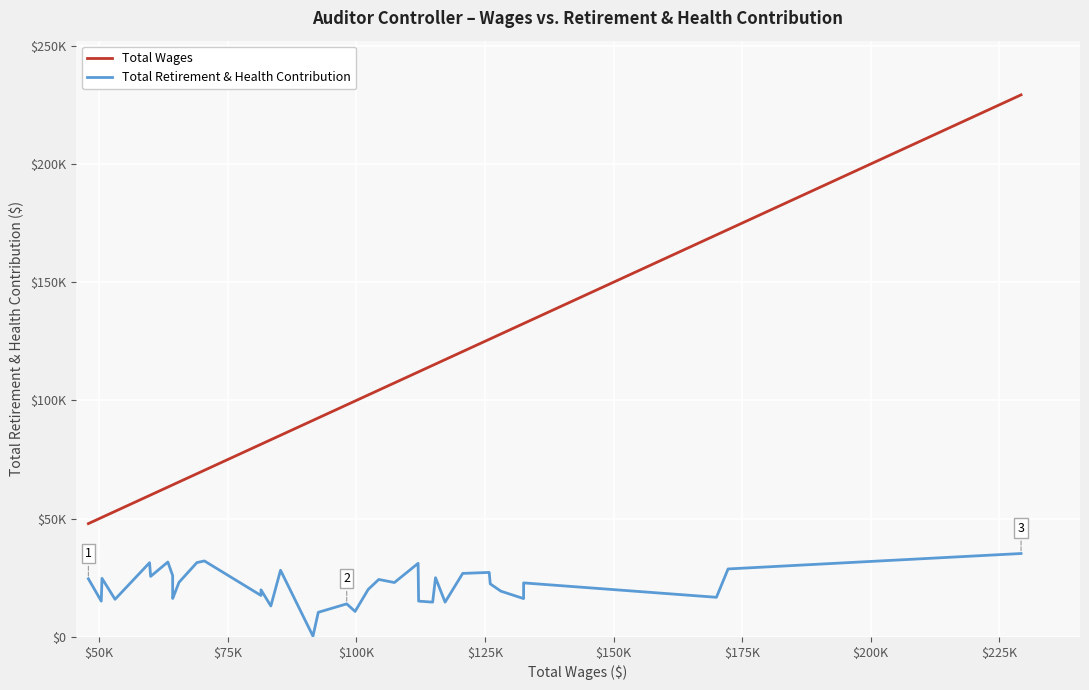

What is the sum of the Total Retirement & Health Contribution values at $75K and $100K?

40640